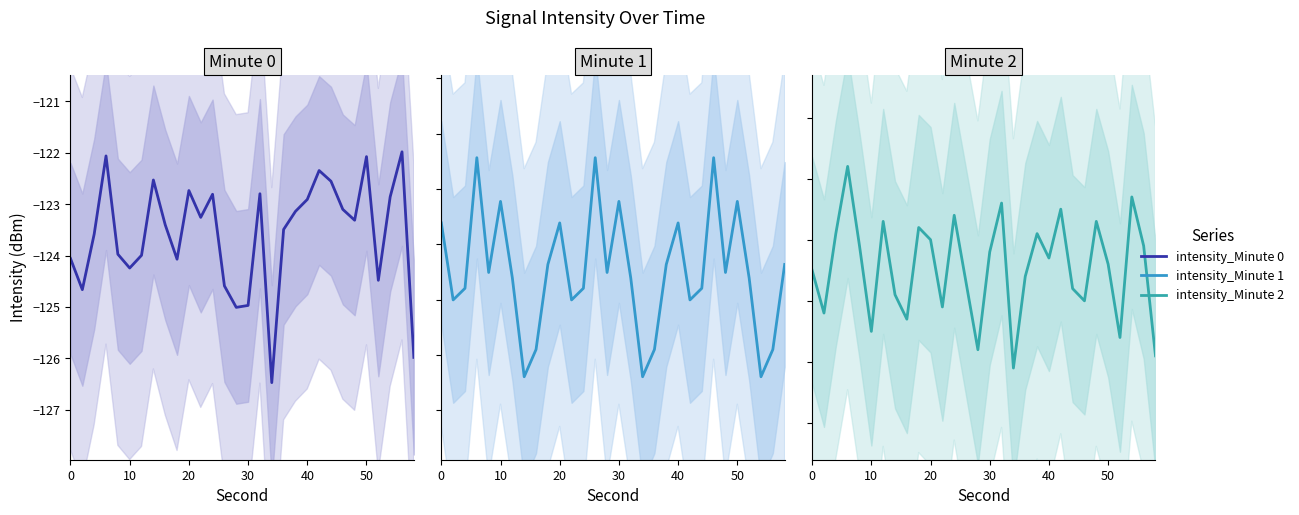

How many values in the intensity_Minute 1 series are below -123?

21